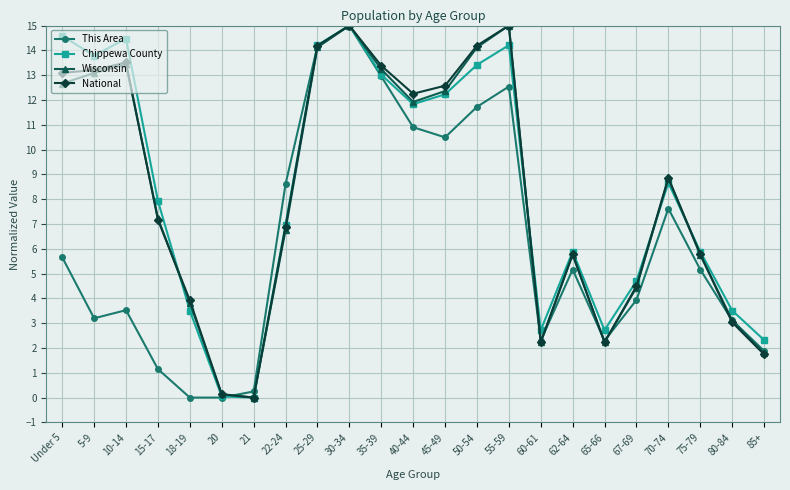

What is the difference between the highest and lowest values at 22-24?

1.9